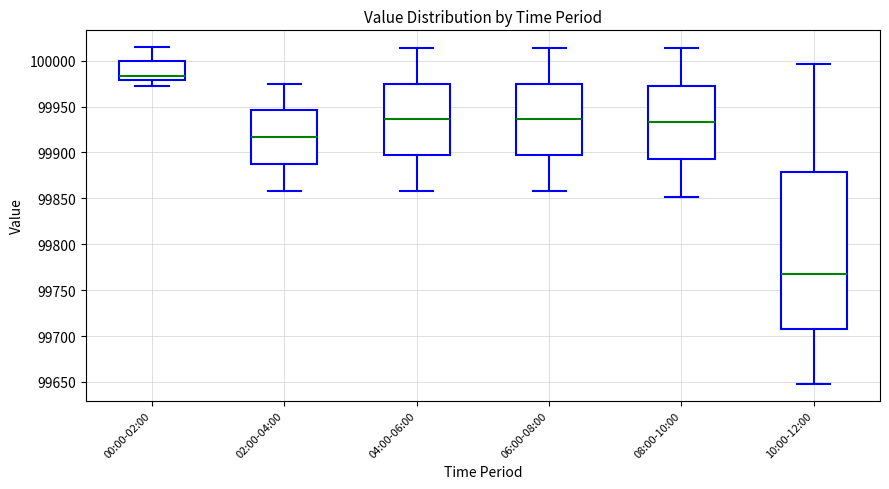

Reading left to right, transcribe this box plot: for each box, give where its median line is, the range the box spans, and where its two whiskers end, as read against the y-axis. The values are not printed on the chart, so give them approximately, as read against the axis.

00:00-02:00: median 99985, box 99980 to 100000, whiskers 99975 to 100015
02:00-04:00: median 99915, box 99885 to 99945, whiskers 99860 to 99975
04:00-06:00: median 99935, box 99895 to 99975, whiskers 99860 to 100015
06:00-08:00: median 99935, box 99895 to 99975, whiskers 99860 to 100015
08:00-10:00: median 99935, box 99895 to 99970, whiskers 99850 to 100015
10:00-12:00: median 99770, box 99710 to 99880, whiskers 99650 to 99995